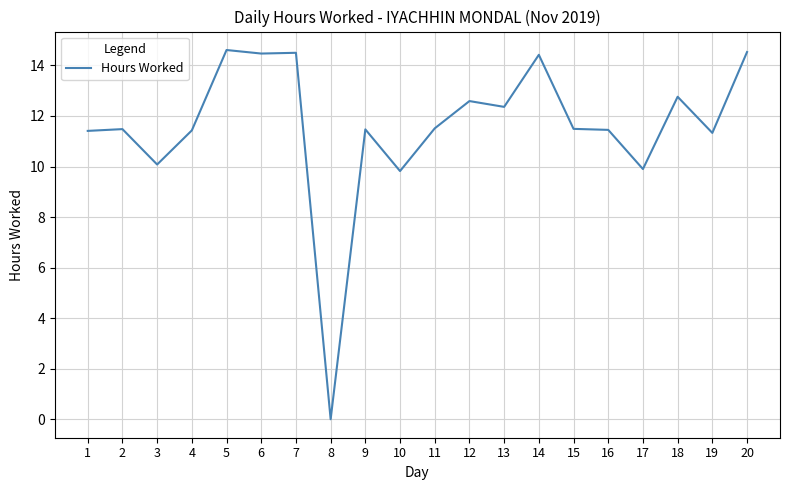

The chart shows a value of 5.7 at 20. True or false?

False